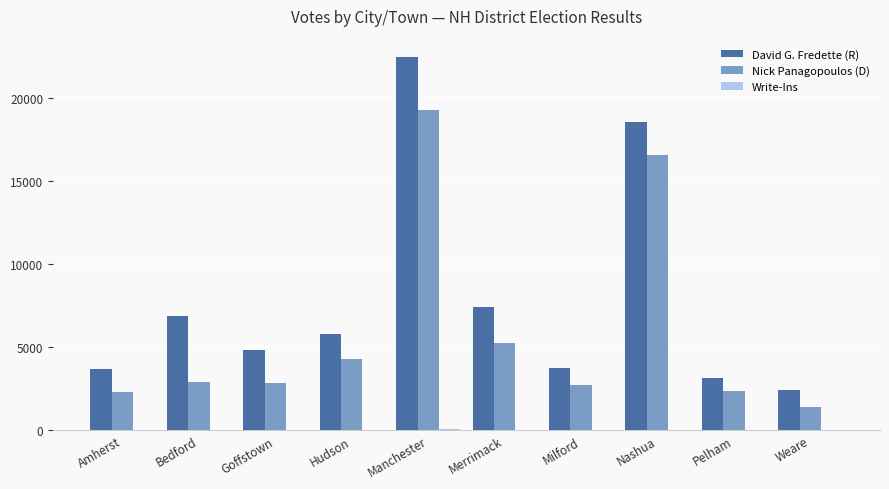

Which series has the largest range (max minus min)?

David G. Fredette (R)